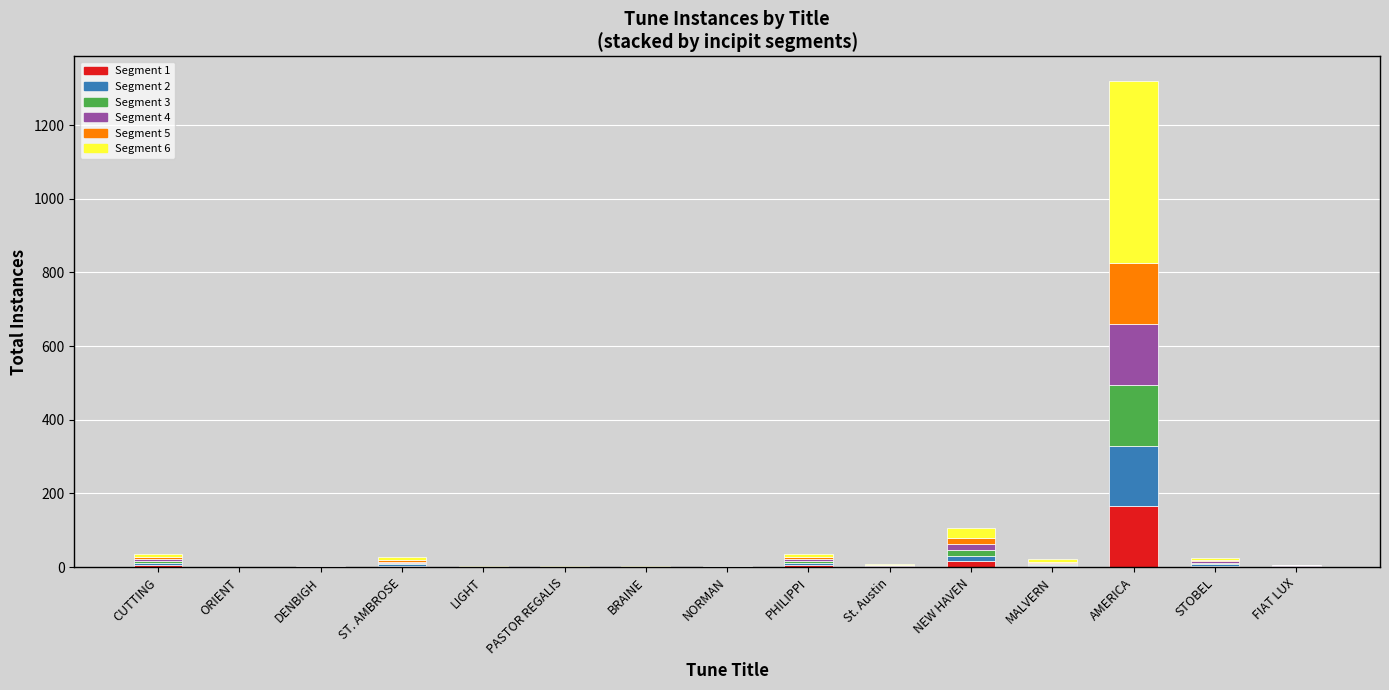

How many data points does each series have?

15